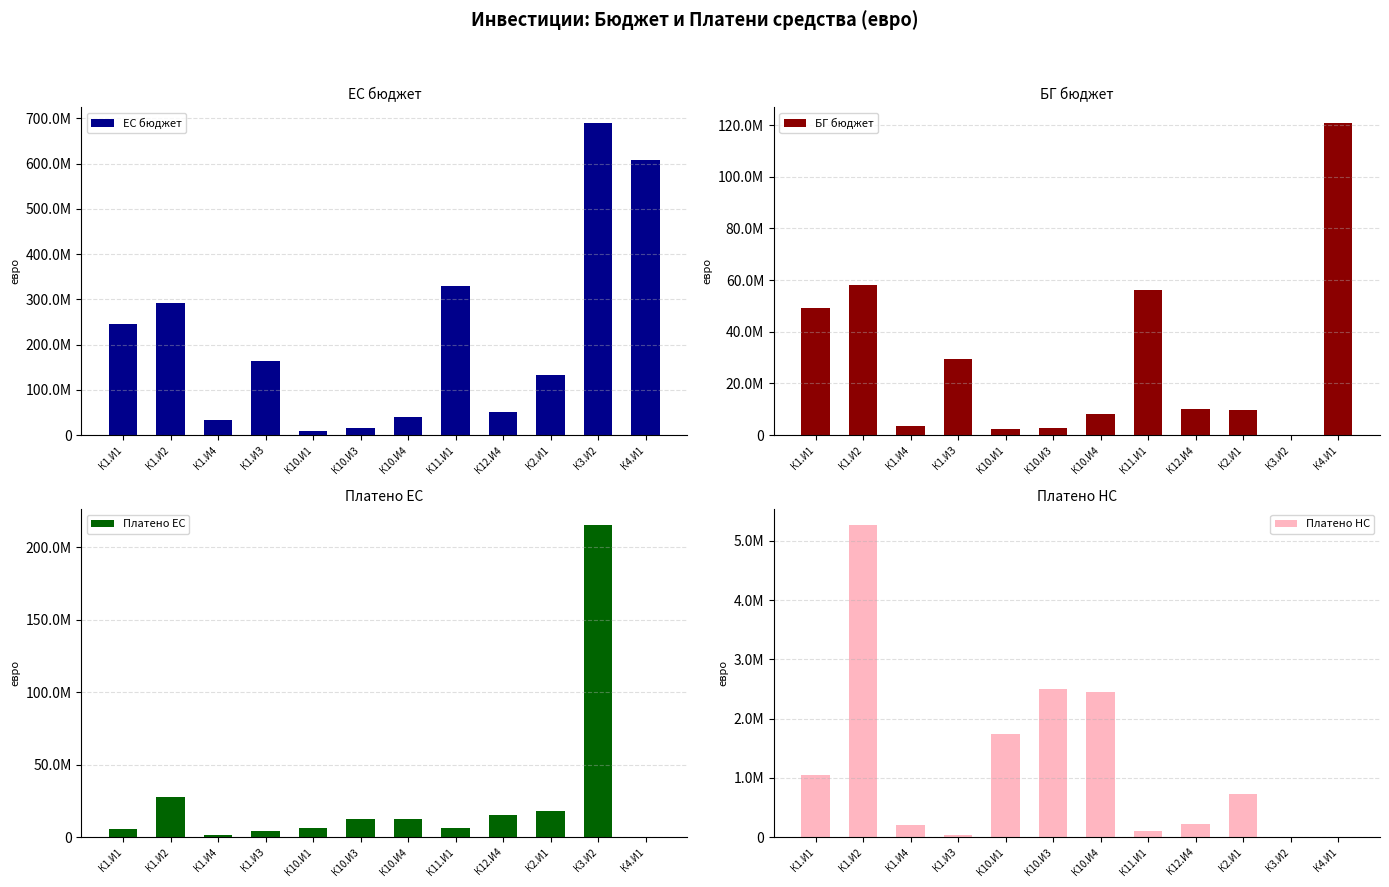

What is the sum of all Платено ЕС values?

324491084.0